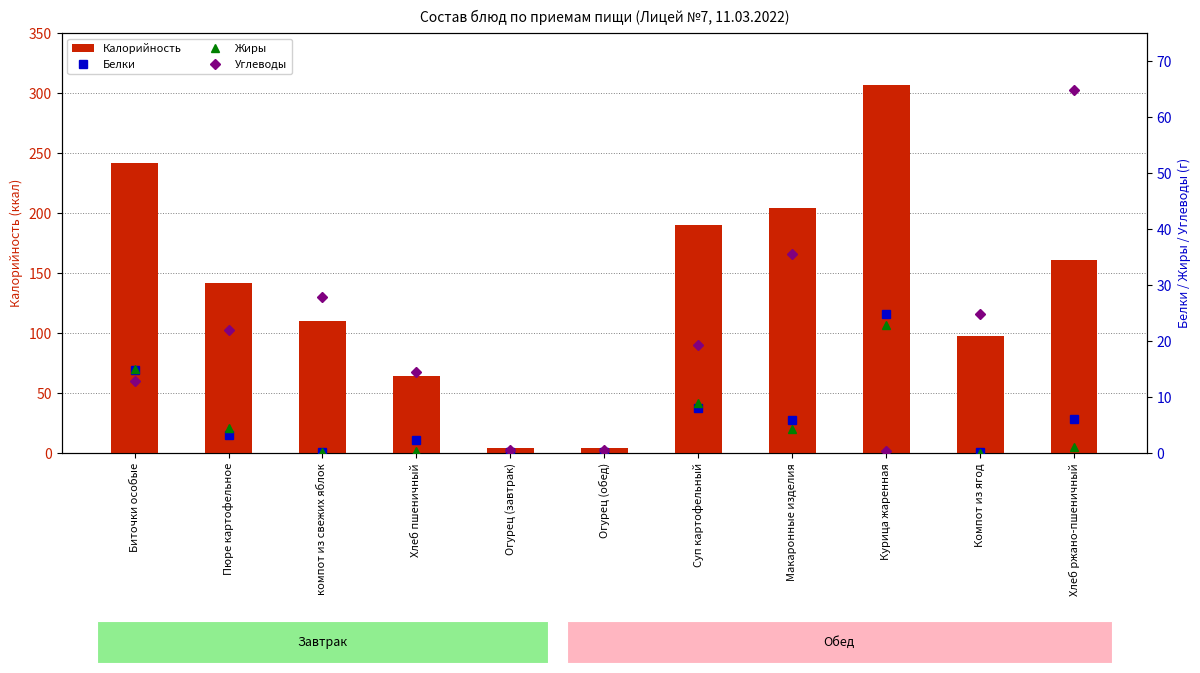

At which label does Углеводы reach its peak?

Хлеб ржано-пшеничный